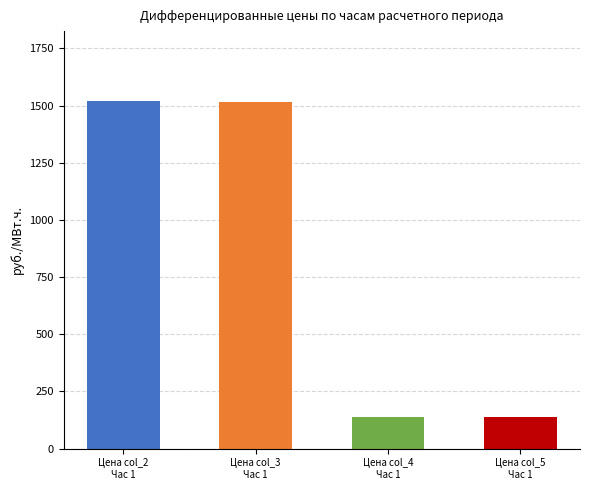

The Дифференцированная по часам расчетного (руб./МВт.ч.) col_4 series shows 191.2 at 01.07.2023 Час 1. True or false?

False